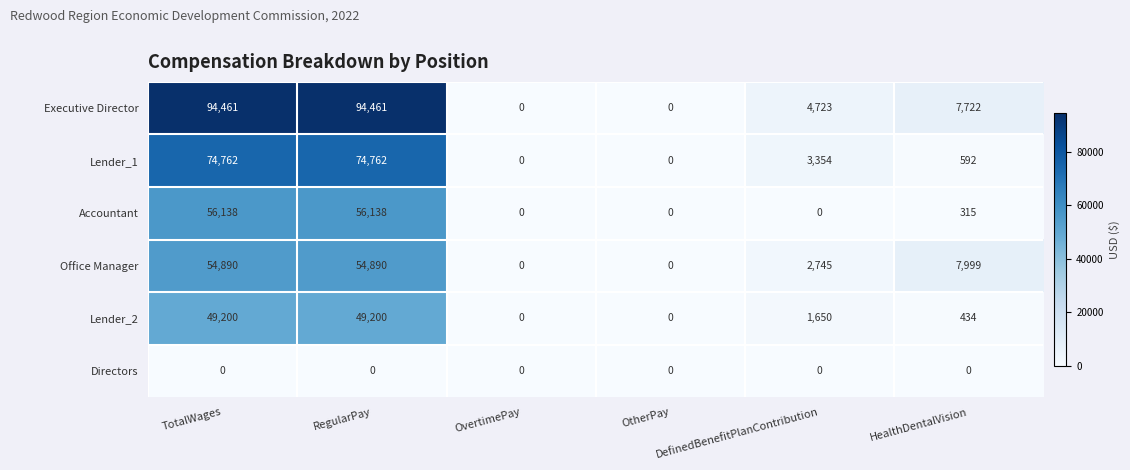

What is the difference between the second highest and minimum values in the Executive Director series?

94461